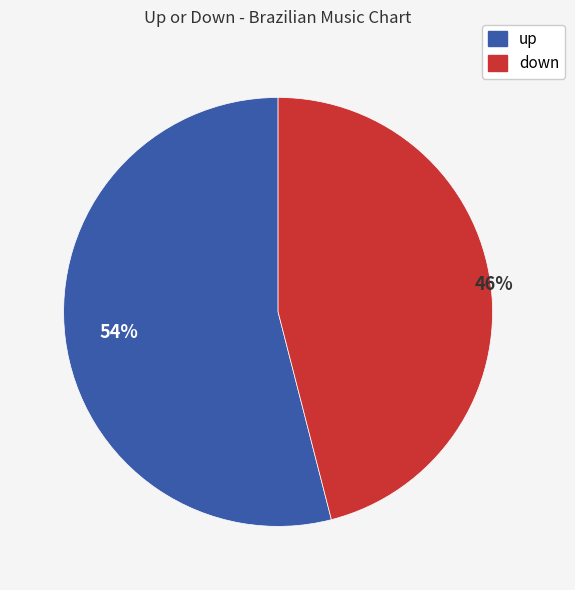

Count the number of slices in the pie.

2